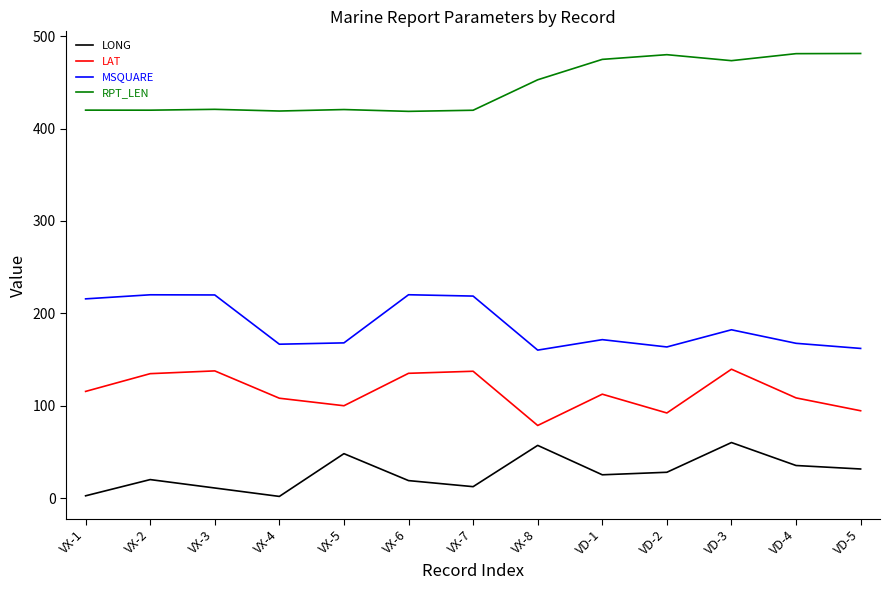

What is the minimum value for RPT_LEN?

418.6